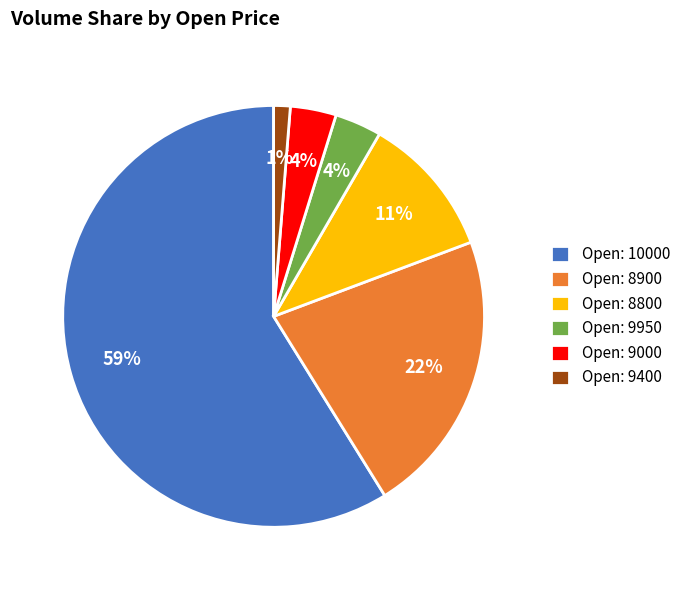

To the nearest percent, what is the combined percentage of Open: 8800 and Open: 8900?

33%